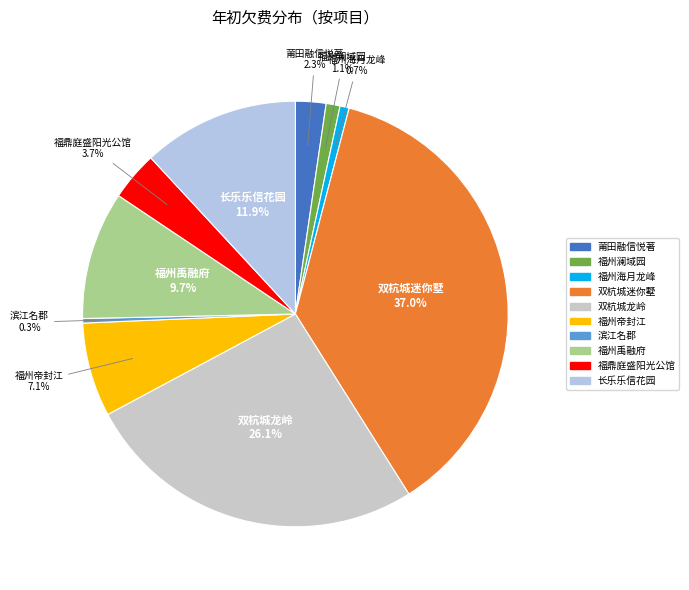

Which category has the biggest portion of the pie?

双杭城迷你墅